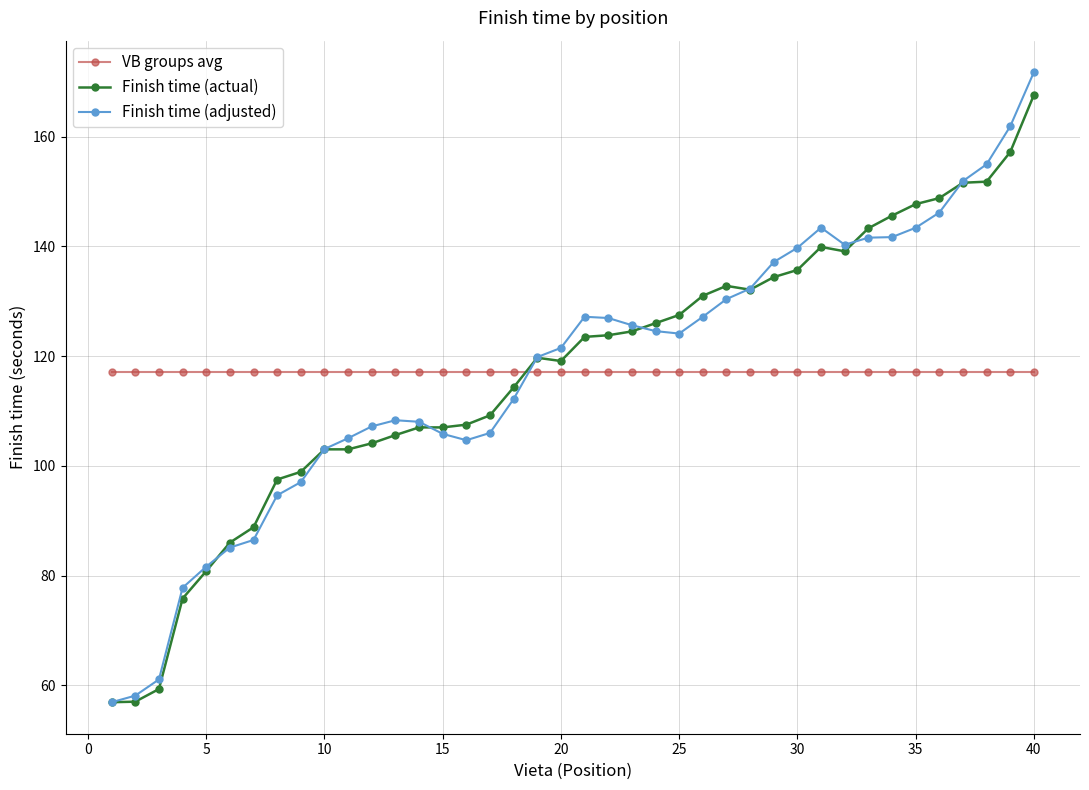

How many values in the Finish time (adjusted) series are below 124?

20